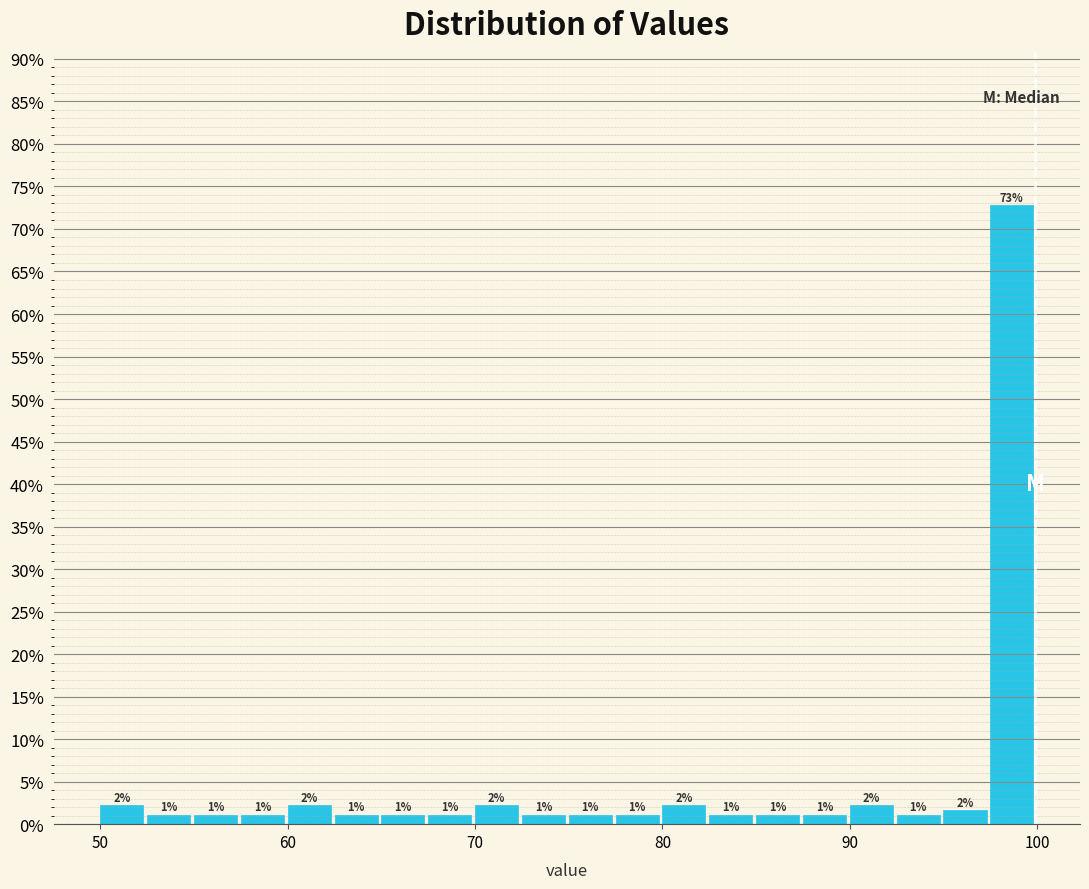

Around what value on the x-axis is the tallest bar? Give the approximate position of its centre, as read against the axis.

99